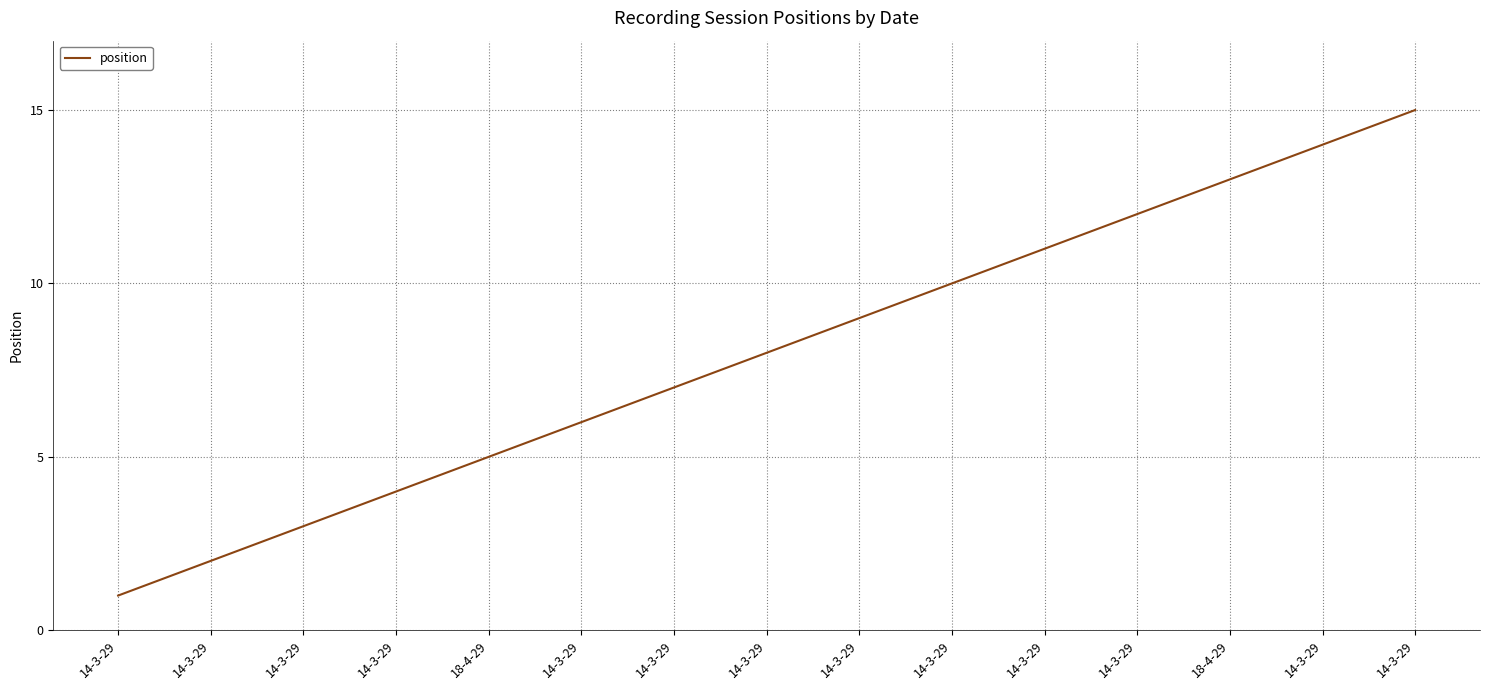

Reading left to right, extract all data points from this chart.

14-3-29=1	14-3-29=2	14-3-29=3	14-3-29=4	18-4-29=5	14-3-29=6	14-3-29=7	14-3-29=8	14-3-29=9	14-3-29=10	14-3-29=11	14-3-29=12	18-4-29=13	14-3-29=14	14-3-29=15